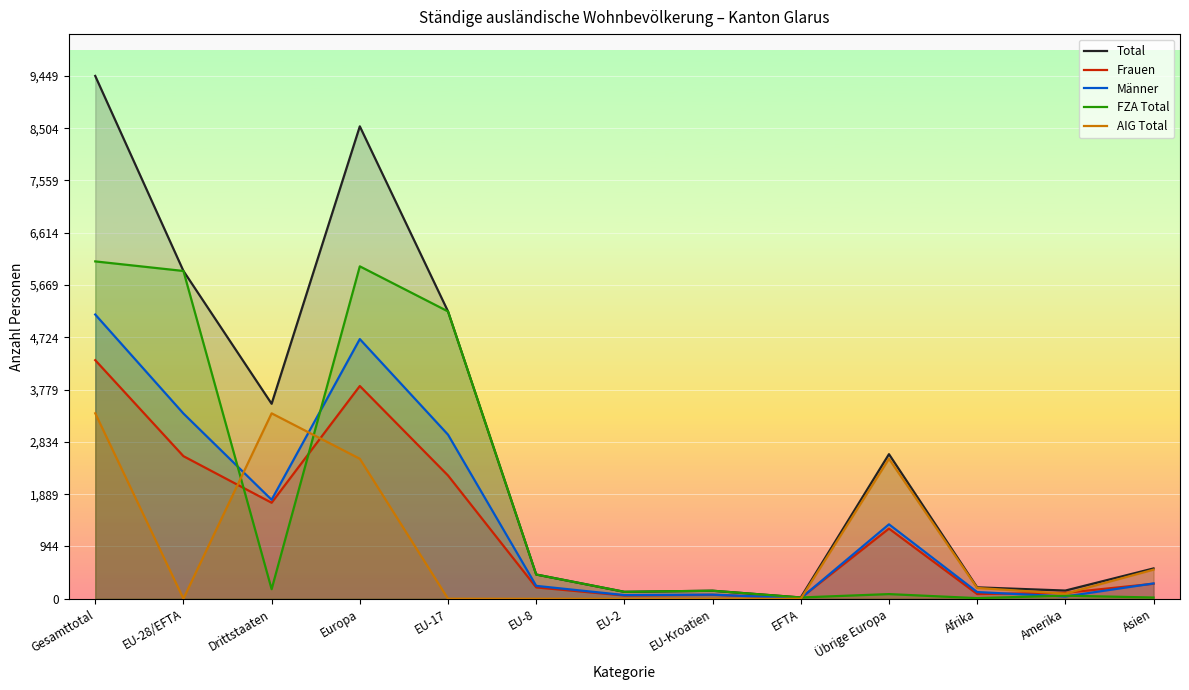

What is the maximum value for Total?

9449